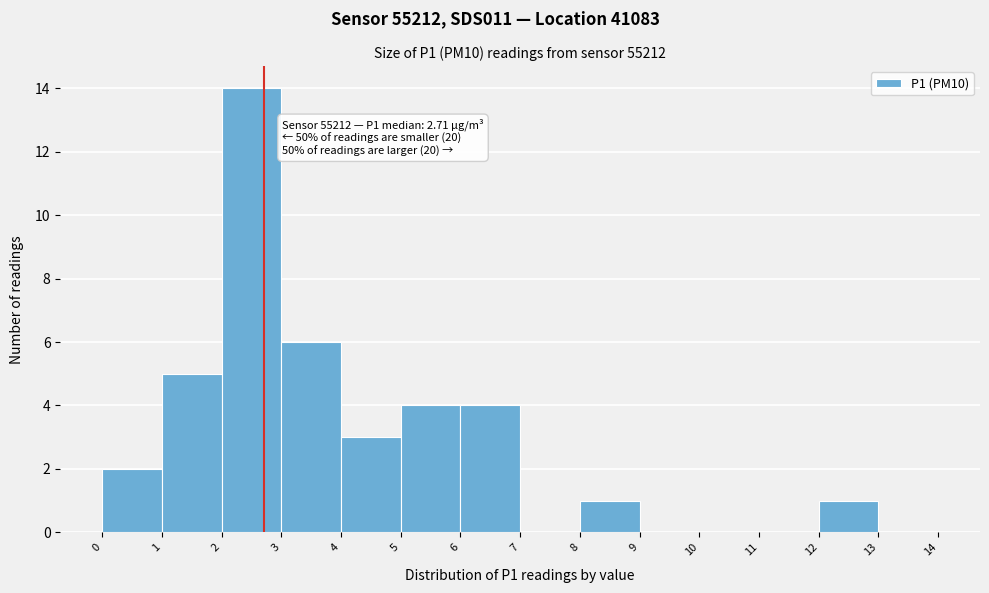

Over which range of the x-axis is the bar tallest?

2 to 3